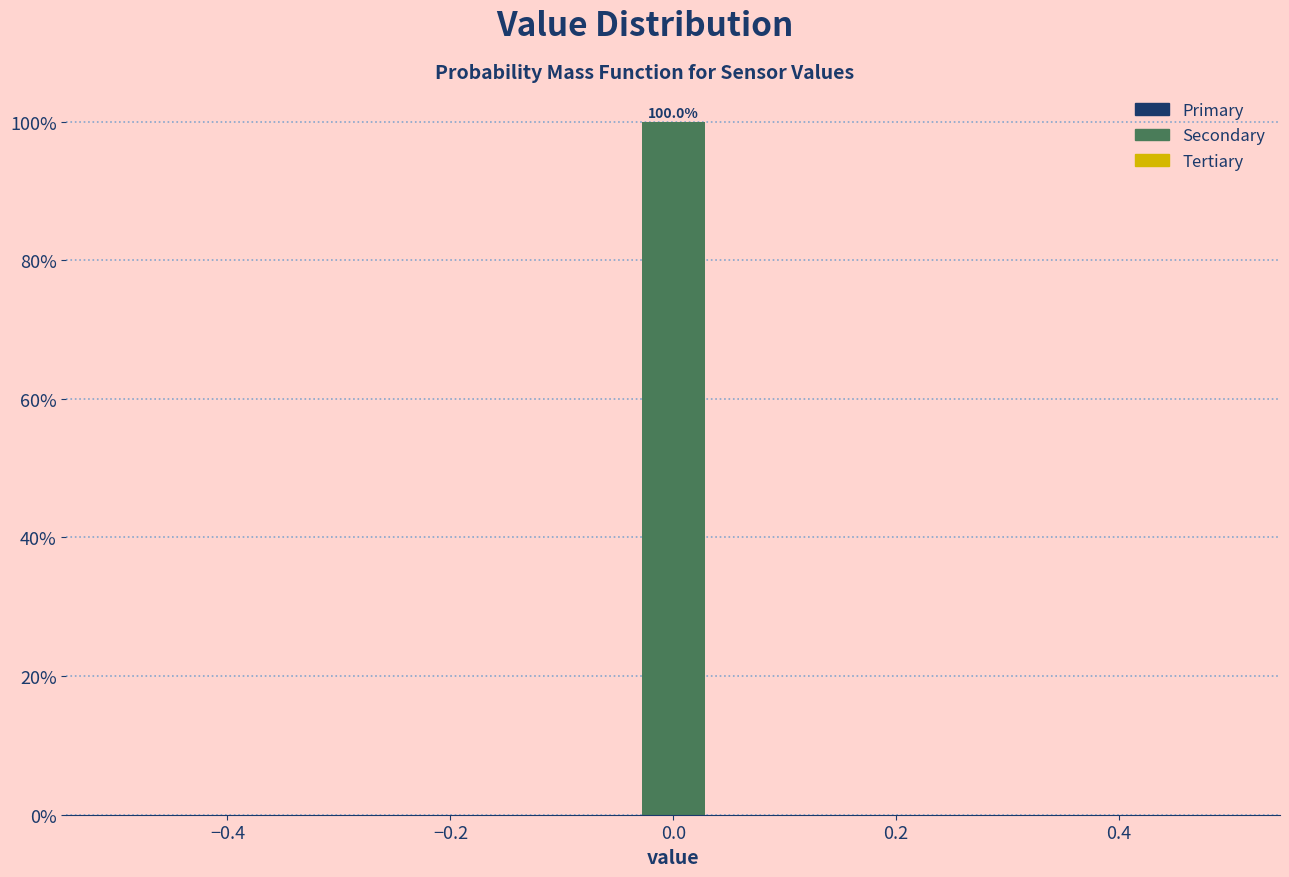

Around what value on the x-axis is the tallest bar? Give the approximate position of its centre, as read against the axis.

0.00